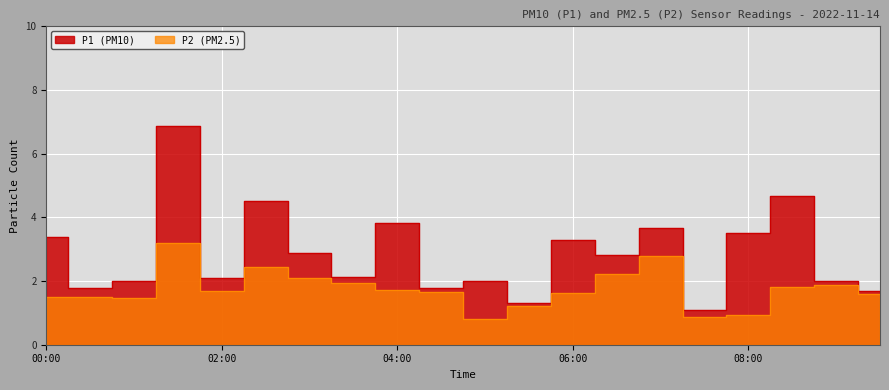

The value of P1 at 01:00 is 2.0. True or false?

True